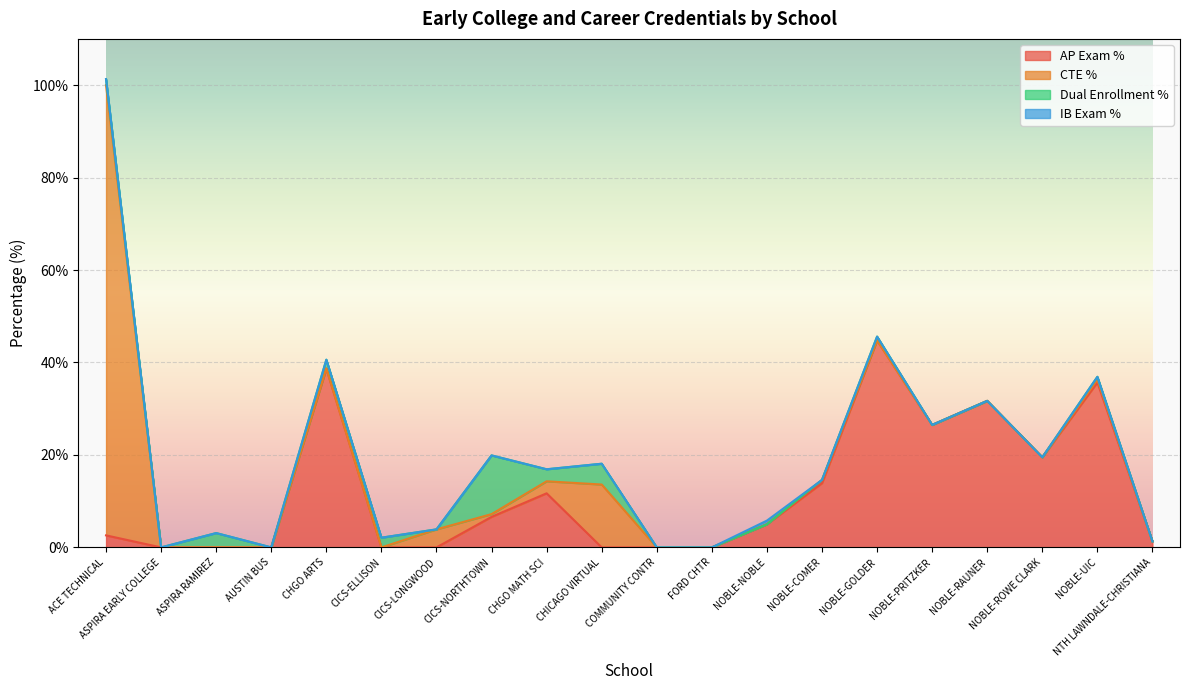

What is the spread (max minus min) of values at NOBLE-NOBLE?

5.0